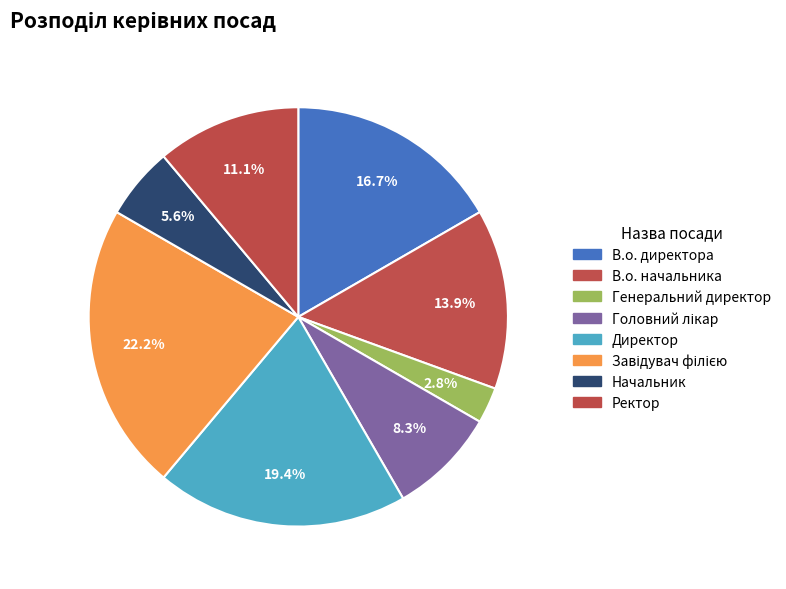

True or false: В.о. начальника accounts for 29% of the total.

False